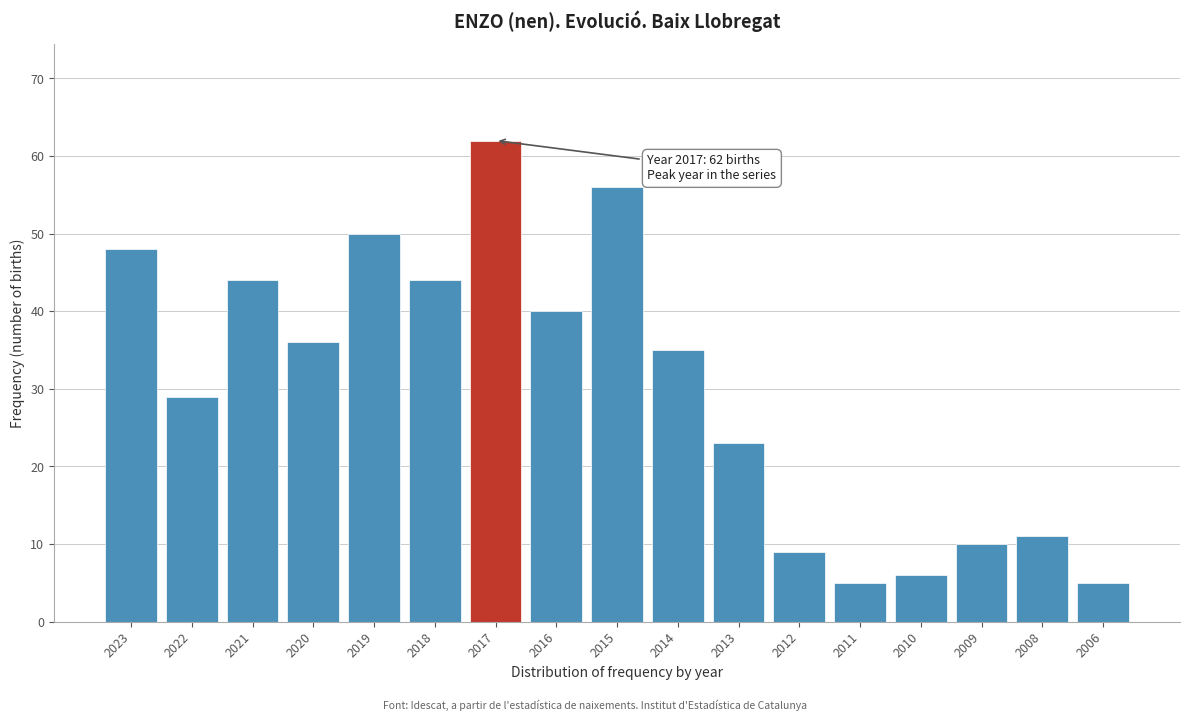

Reading left to right, what are all the values shown in this chart?

48	29	44	36	50	44	62	40	56	35	23	9	5	6	10	11	5